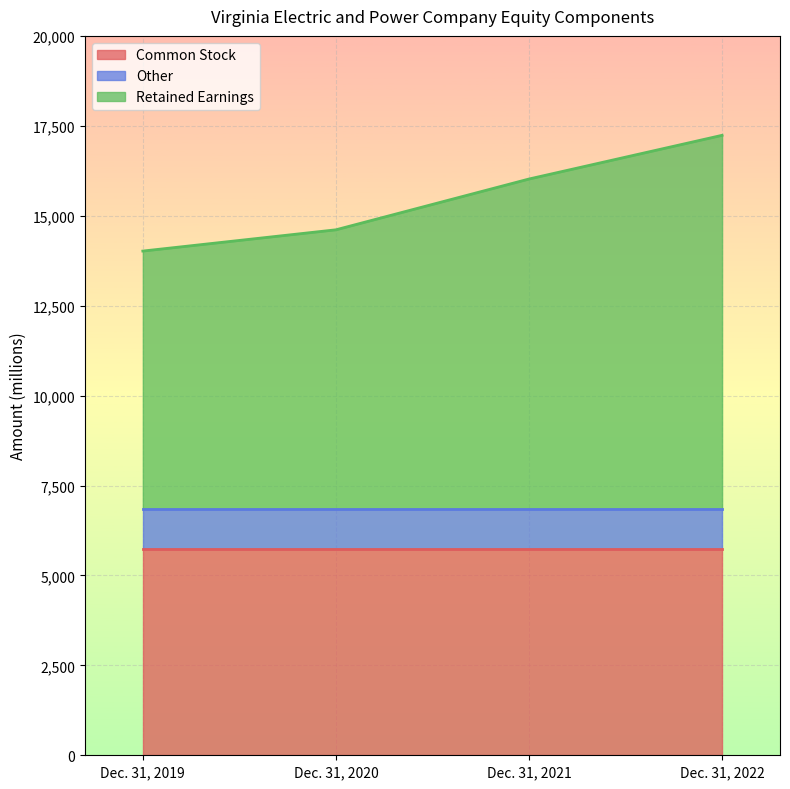

What are all the series names shown in the legend?

Common Stock, Other, Retained Earnings